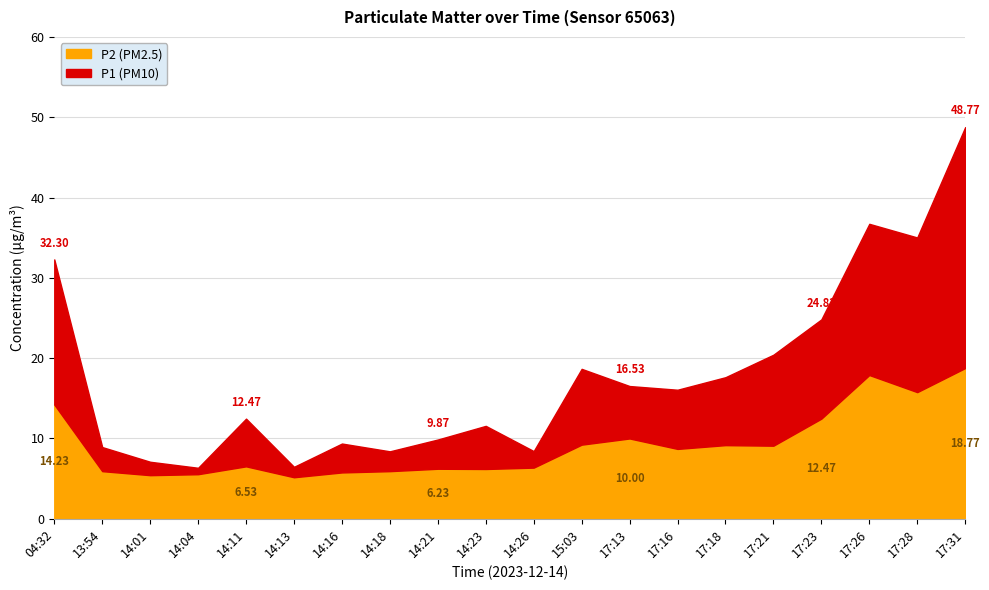

What is the difference between the maximum and second lowest values in the P2 (PM2.5) series?

13.3